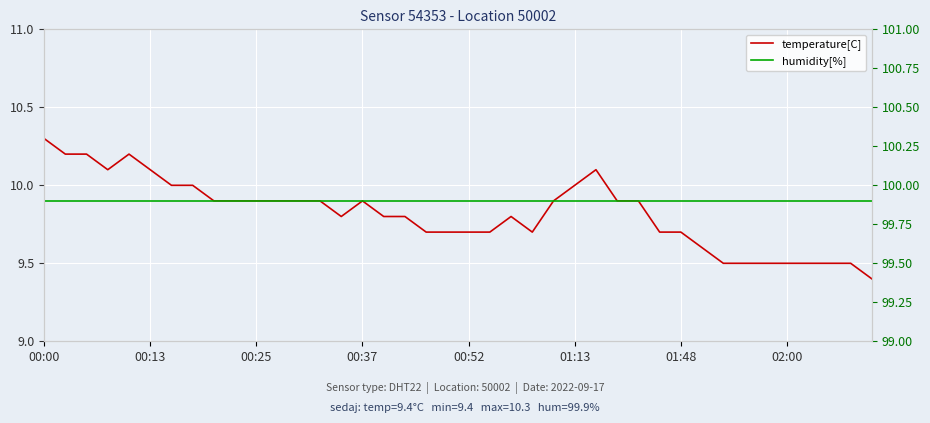

What is the label of the 8th point from the left?

02:00